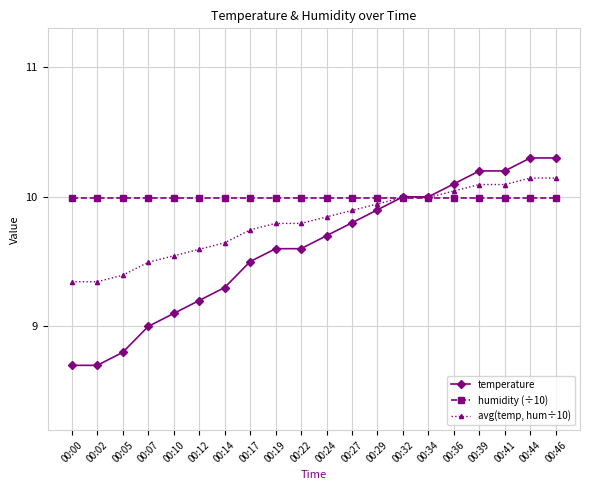

True or false: avg(temp, hum÷10) has a value of 3.2 at 00:44.

False